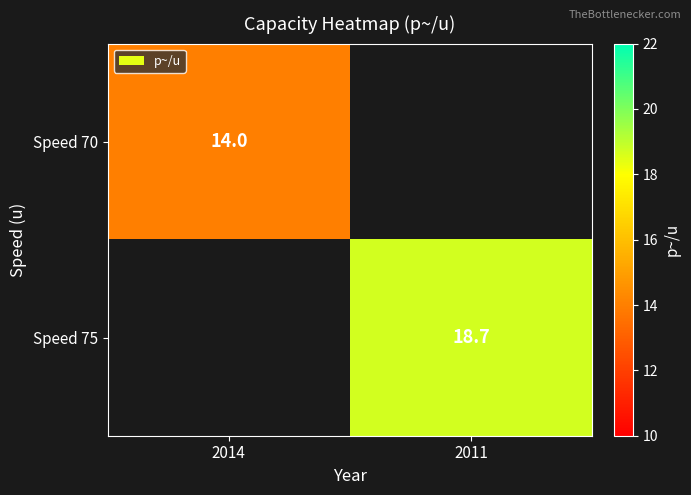

At how many categories does at least one series exceed 14?

1